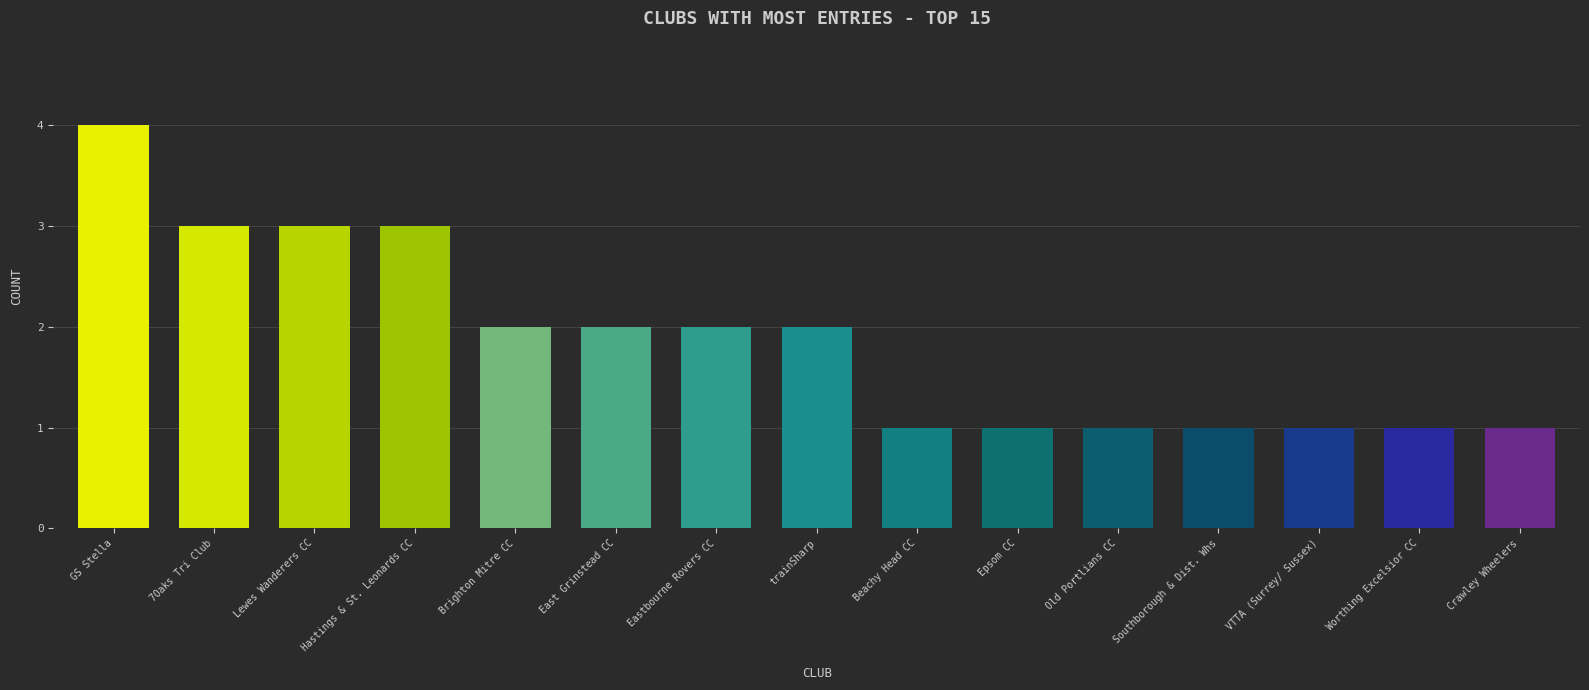

What is the difference between the maximum and minimum values?

3